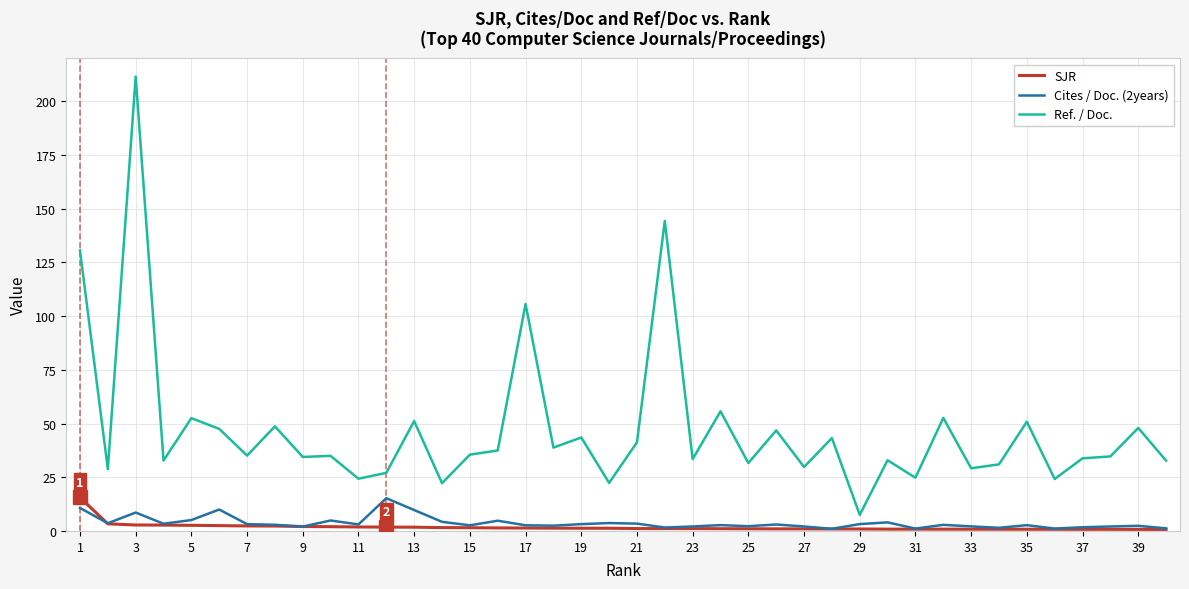

Count the number of data series in this chart.

3